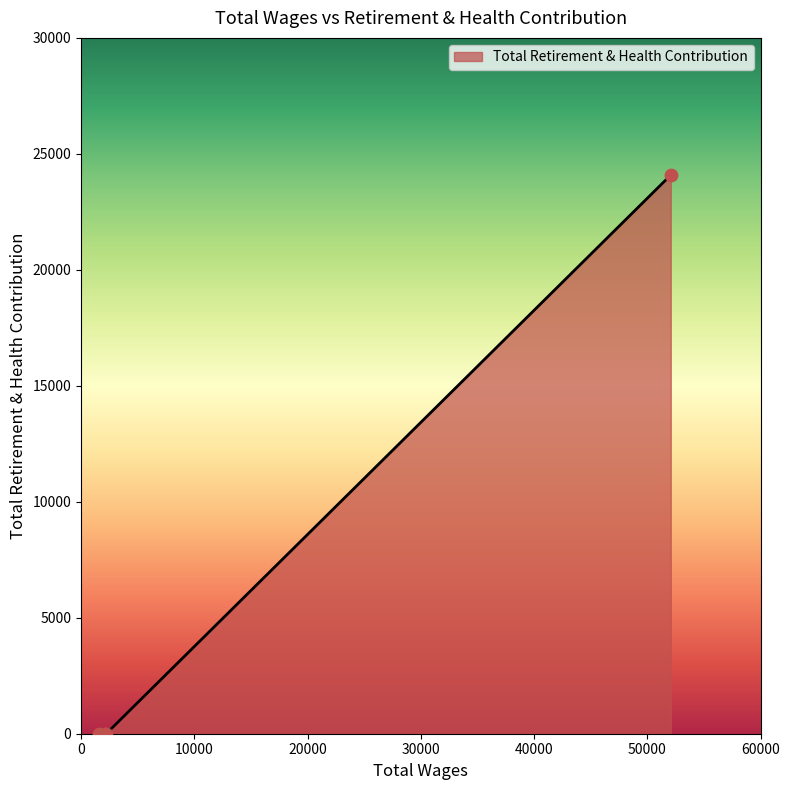

What is the difference between the maximum and minimum values?

24087